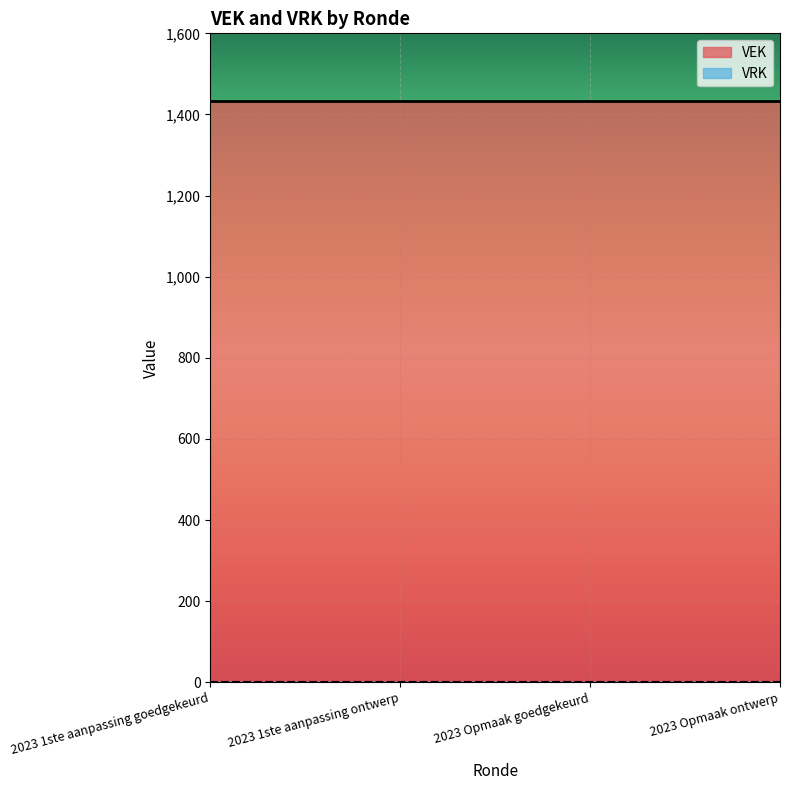

Which series changed the most between 2023 1ste aanpassing goedgekeurd and 2023 1ste aanpassing ontwerp?

VEK